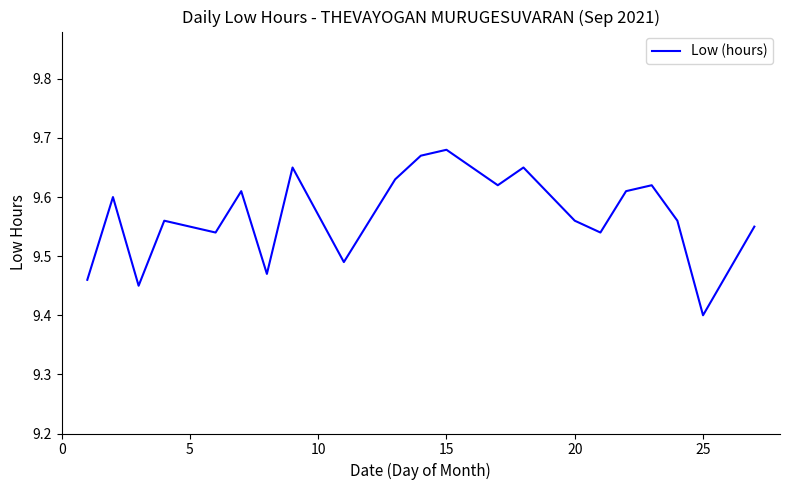

At which label is the value closest to 9?

25